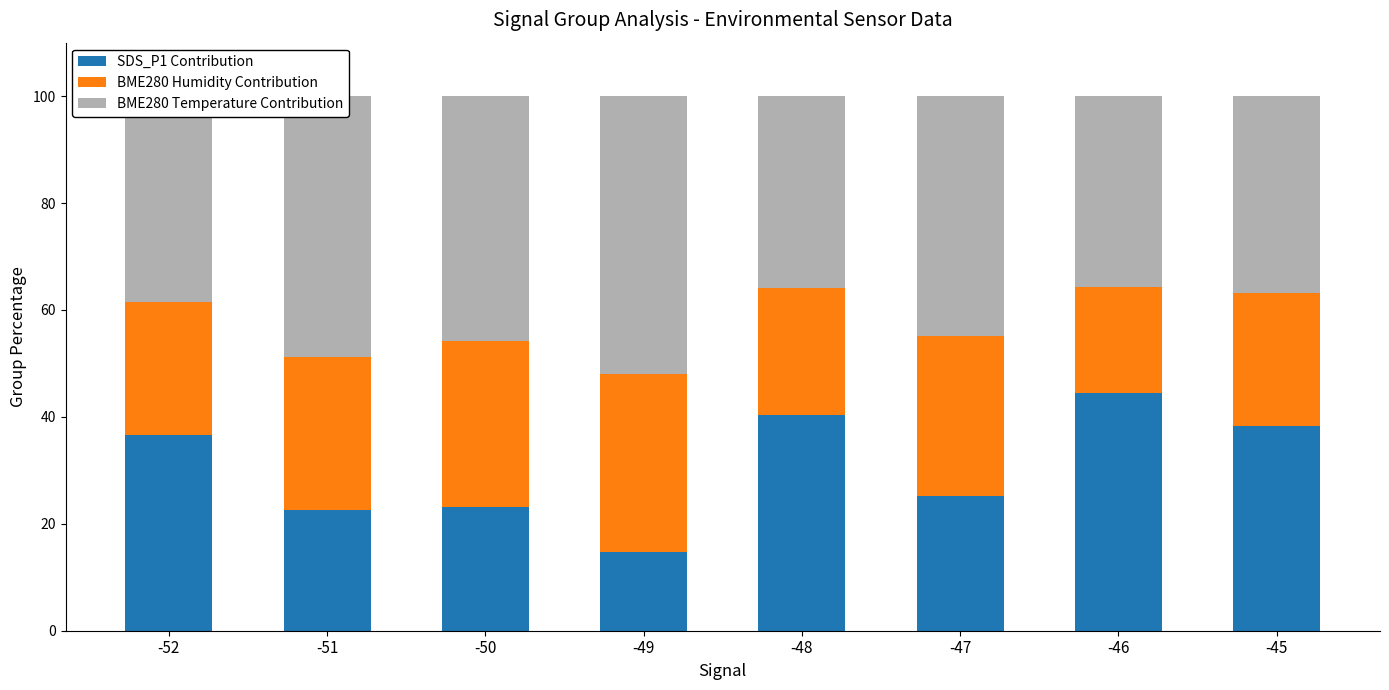

What is the total value across all series at -46?

100.0